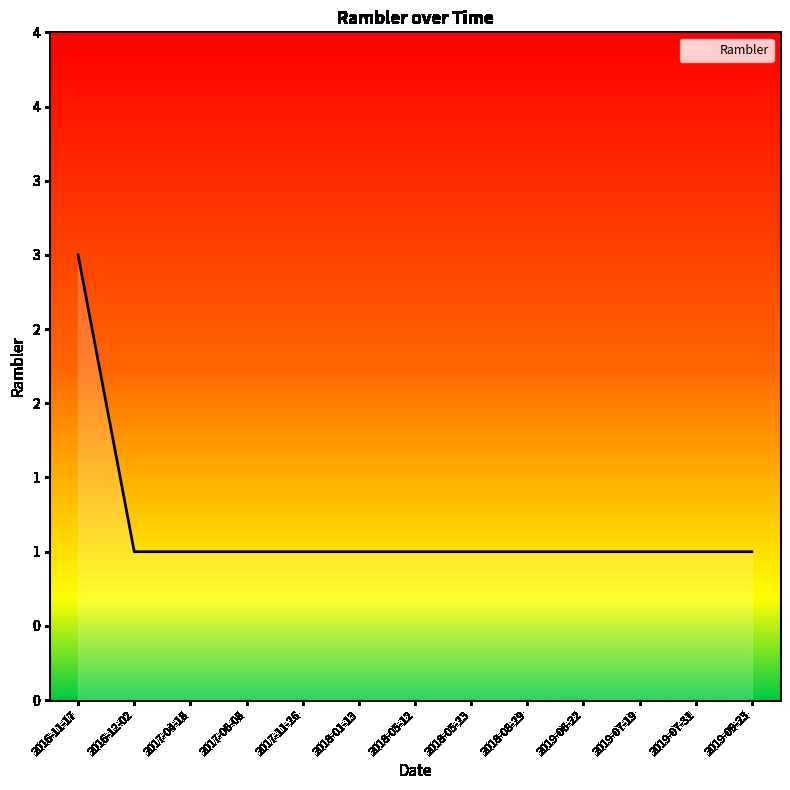

The chart shows a value of 1 at 2019-09-23. True or false?

False